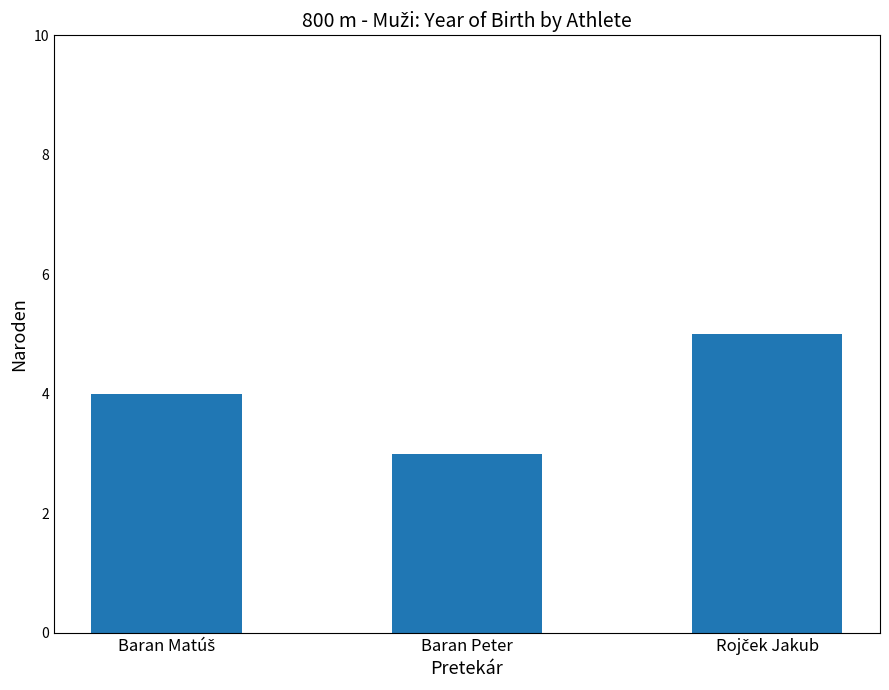

What is the maximum value shown in the chart?

5